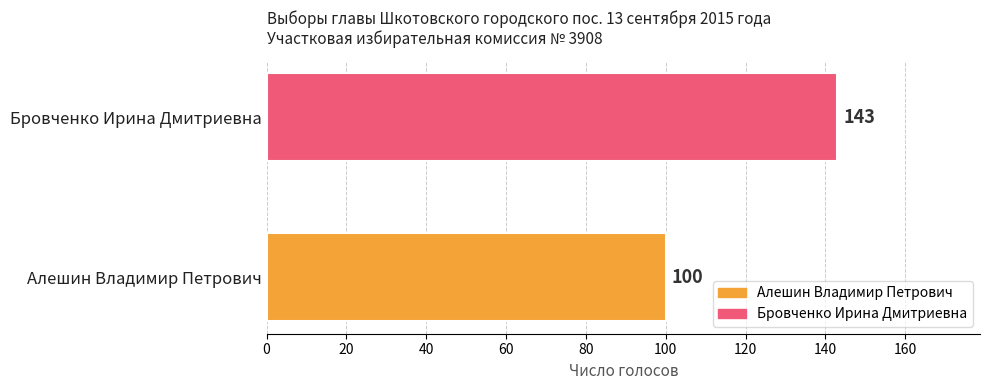

Between Бровченко Ирина Дмитриевна and Алешин Владимир Петрович, which is larger?

Бровченко Ирина Дмитриевна